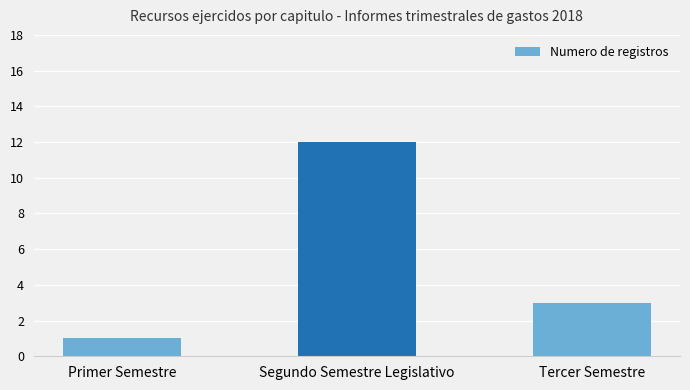

What is the sum of the values at Segundo Semestre Legislativo and Tercer Semestre?

15